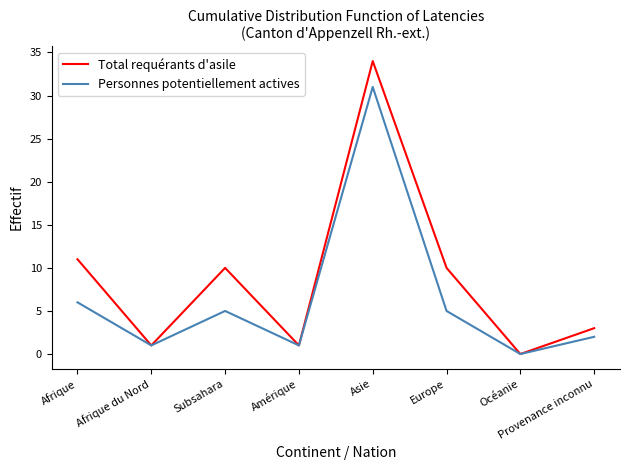

What position from the left is Amérique?

4